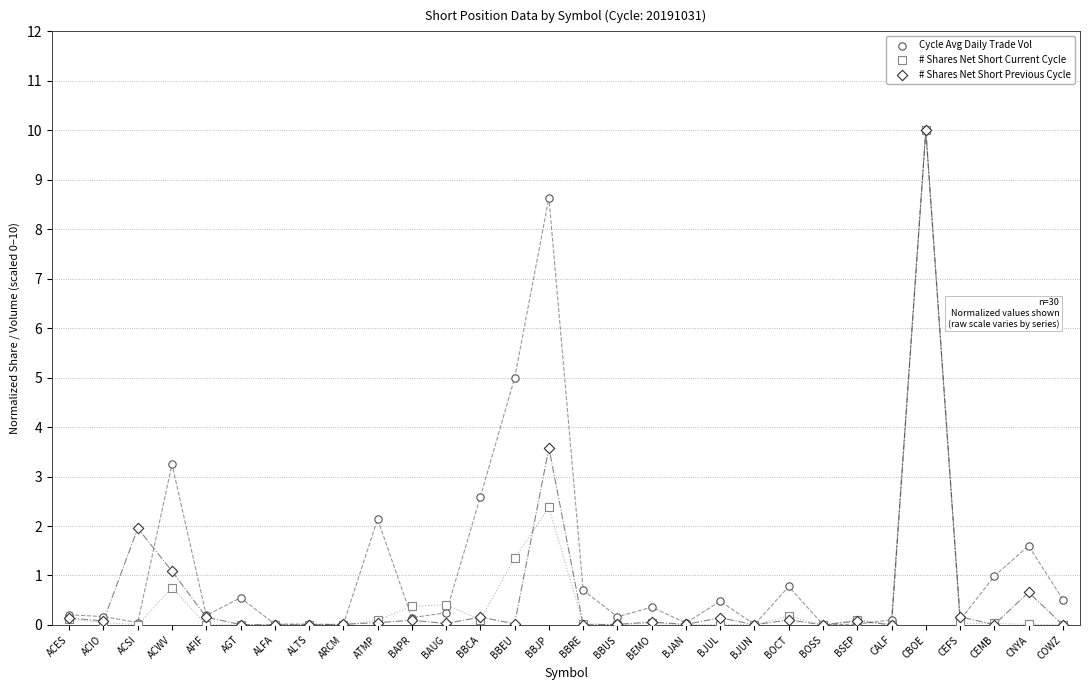

What are all the series names shown in the legend?

Cycle Avg Daily Trade Vol, # Shares Net Short Current Cycle, # Shares Net Short Previous Cycle